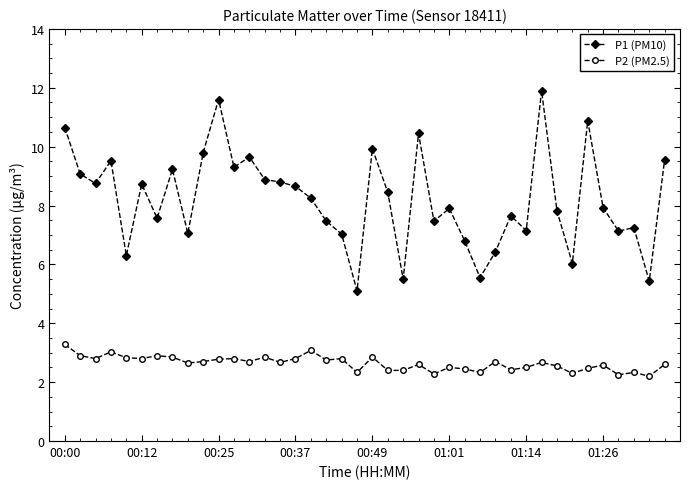

True or false: P1 (PM10) and P2 (PM2.5) cross at least once.

False